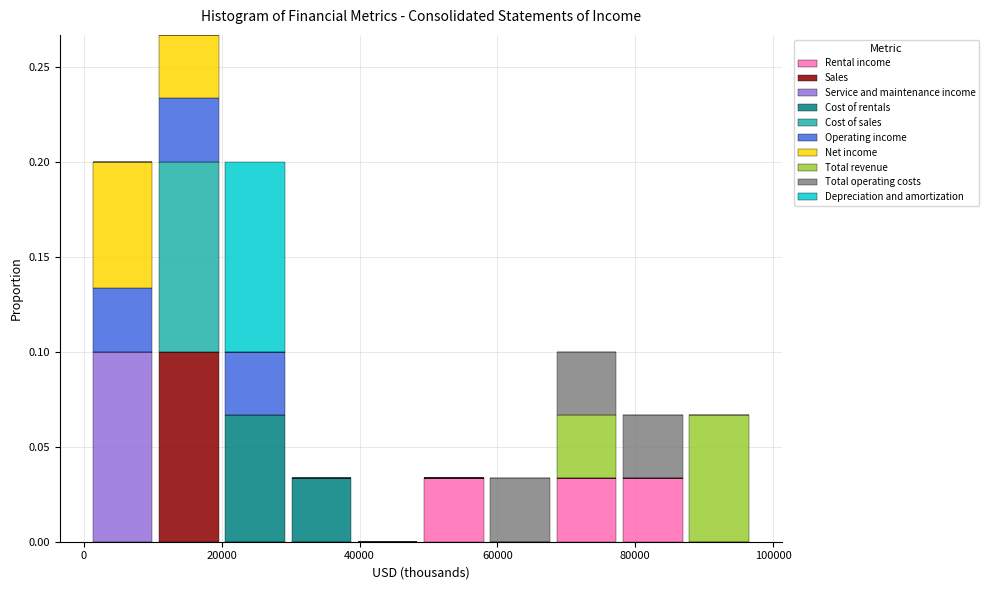

Reading left to right, transcribe this chart: for each stacked bar, give the range it covers on the x-axis and its total height. Neither the bar edges nor the heights are printed on the chart, so give them approximately, as read against the axes.

0 to 10000: 0.200
10000 to 20000: 0.265
20000 to 30000: 0.200
30000 to 40000: 0.035
40000 to 48000: 0
48000 to 58000: 0.035
58000 to 68000: 0.035
68000 to 78000: 0.100
78000 to 88000: 0.065
88000 to 96000: 0.065